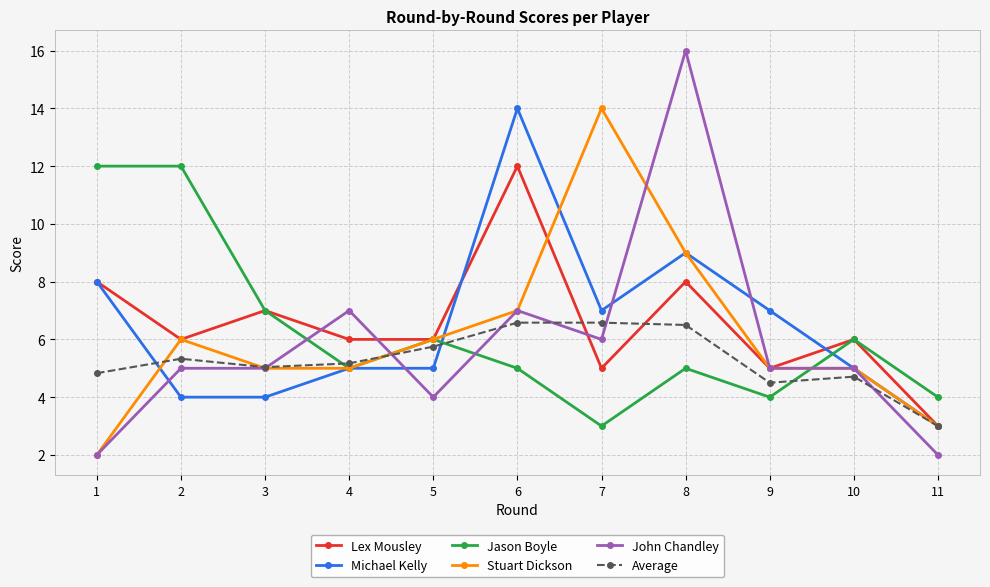

Does the chart have visible grid lines?

Yes